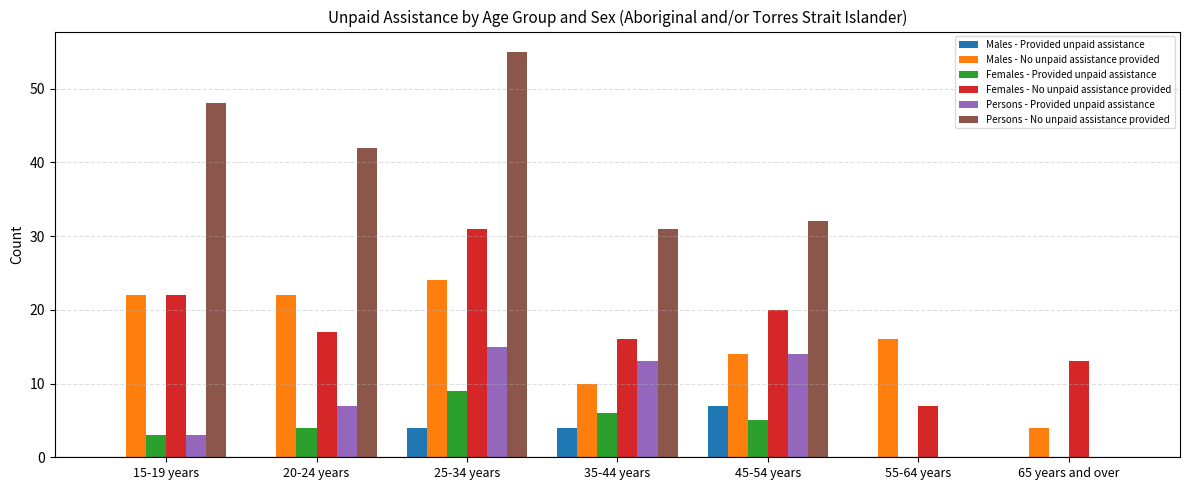

Which series changed the most between 15-19 years and 35-44 years?

Persons - No unpaid assistance provided